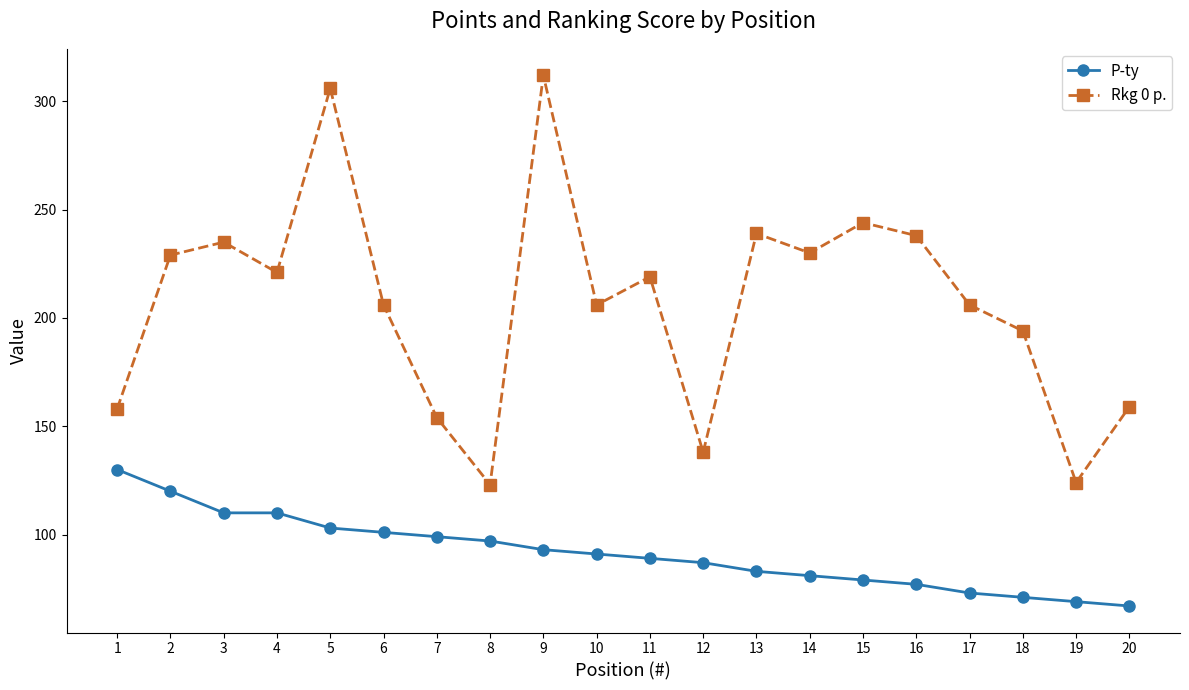

True or false: P-ty and Rkg 0 p. intersect in this chart.

False